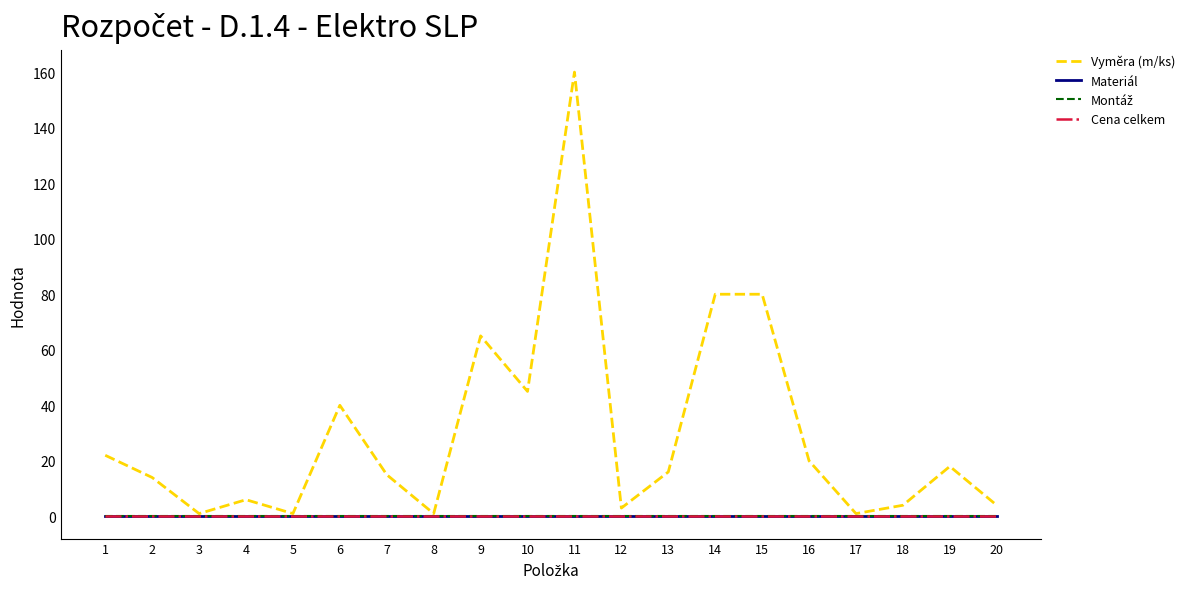

Does the chart display data point markers on the line(s)?

No